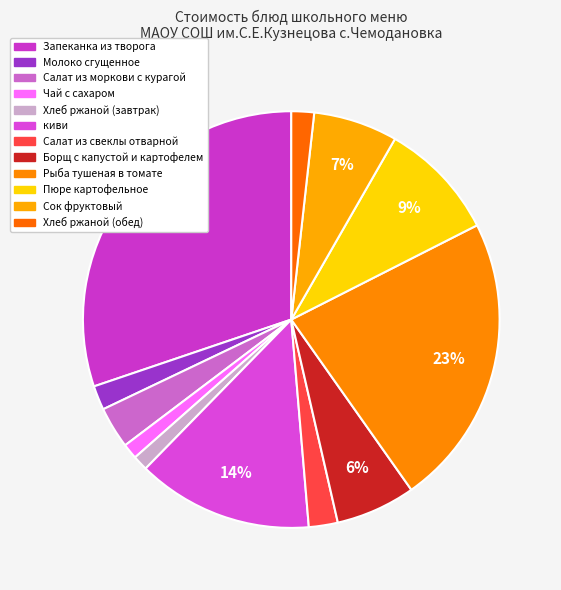

Combined, do Молоко сгущенное and киви account for over 50%?

No